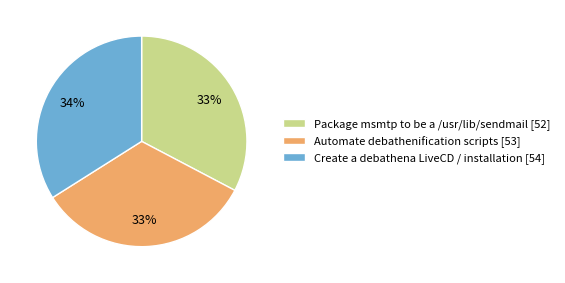

Is Automate debathenification scripts [53] the majority of the pie?

No